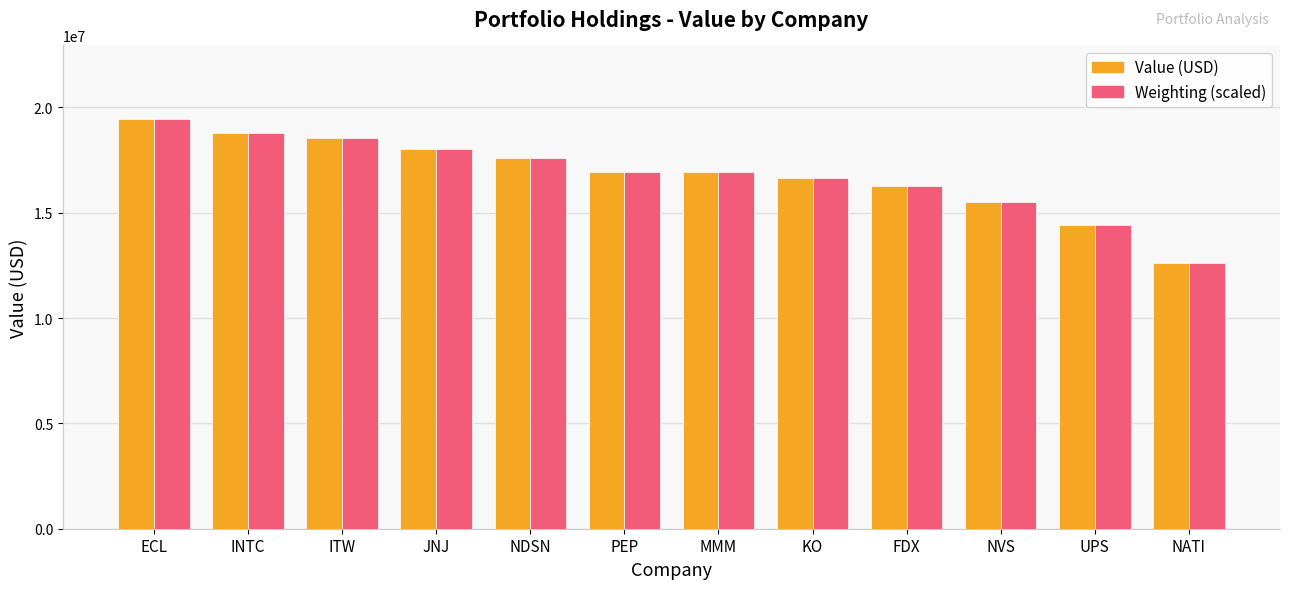

The Weighting (scaled) series shows 21602255.5 at NATI. True or false?

False